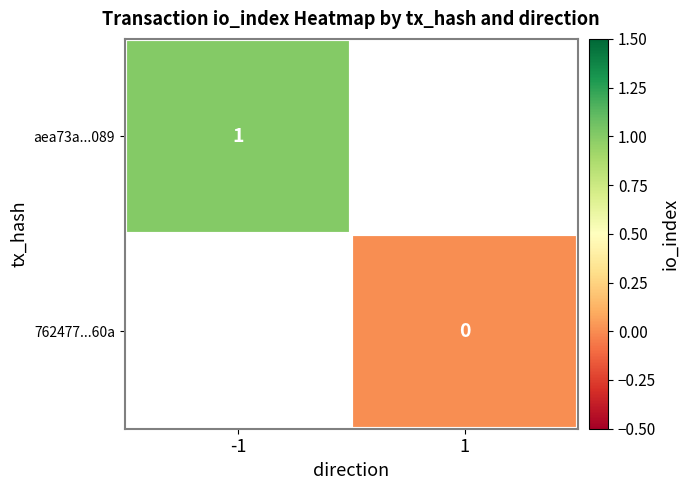

At which label does 762477...60a reach its peak?

-1